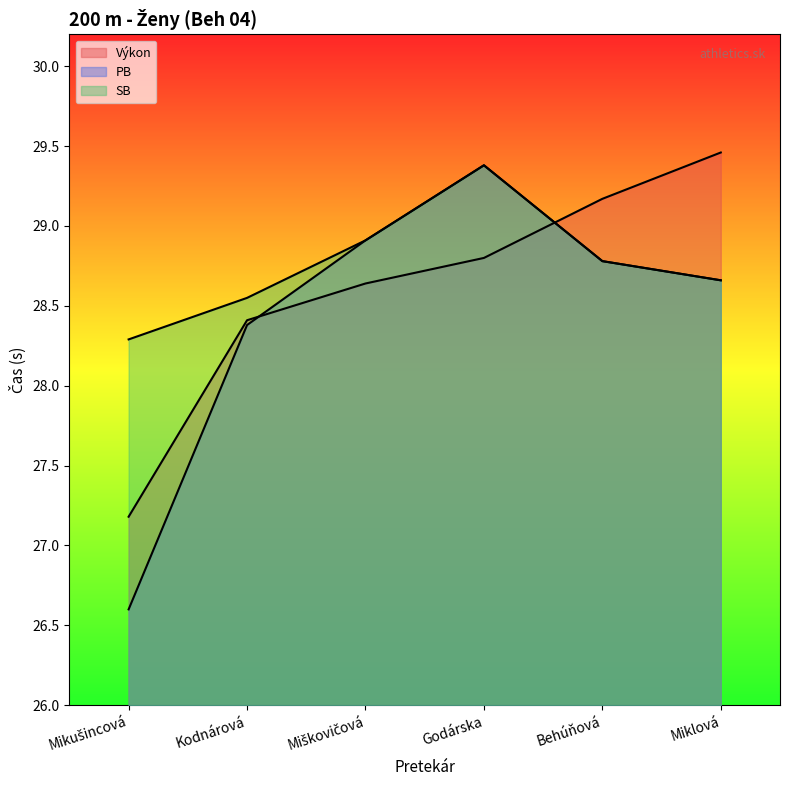

At which category is the sum across all series the highest?

Godárska